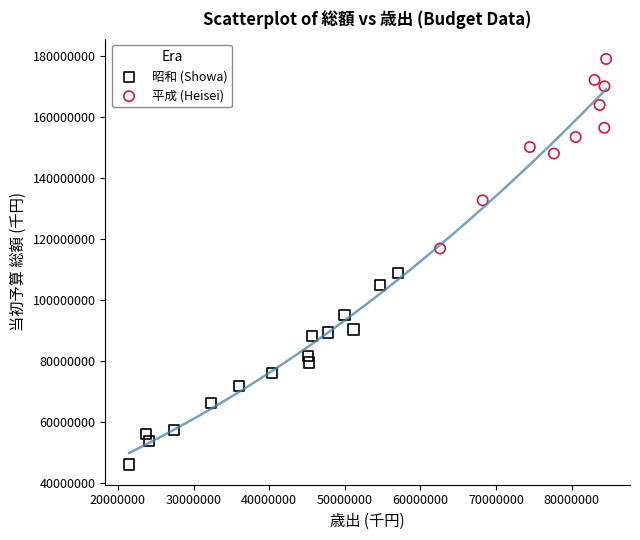

Which series reaches the maximum Y coordinate?

平成 (Heisei)